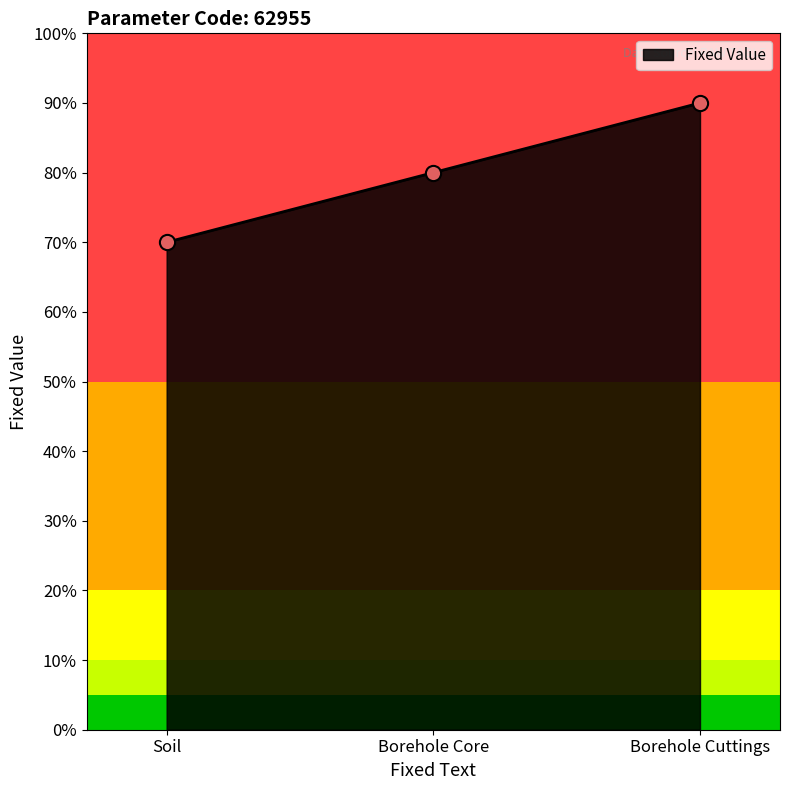

What is the ratio of the value at Soil to the value at Borehole Cuttings?

0.8